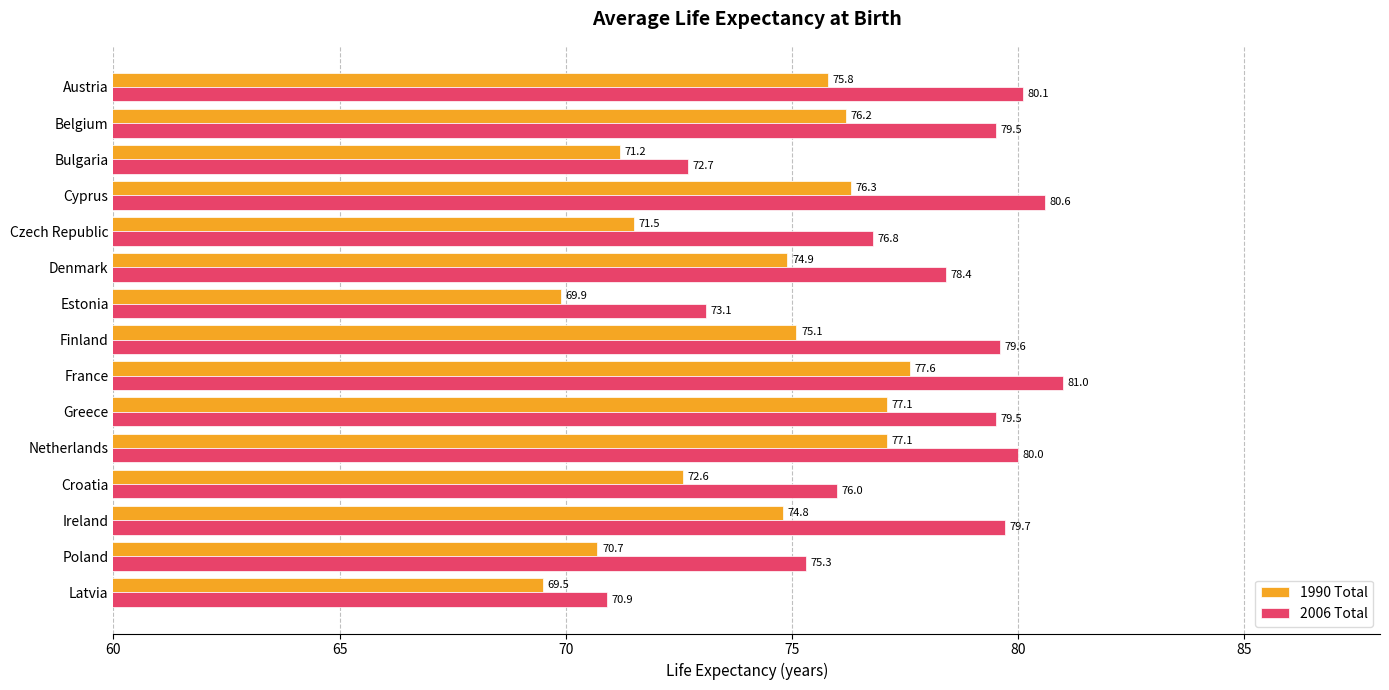

What are all the series names shown in the legend?

1990 Total, 2006 Total